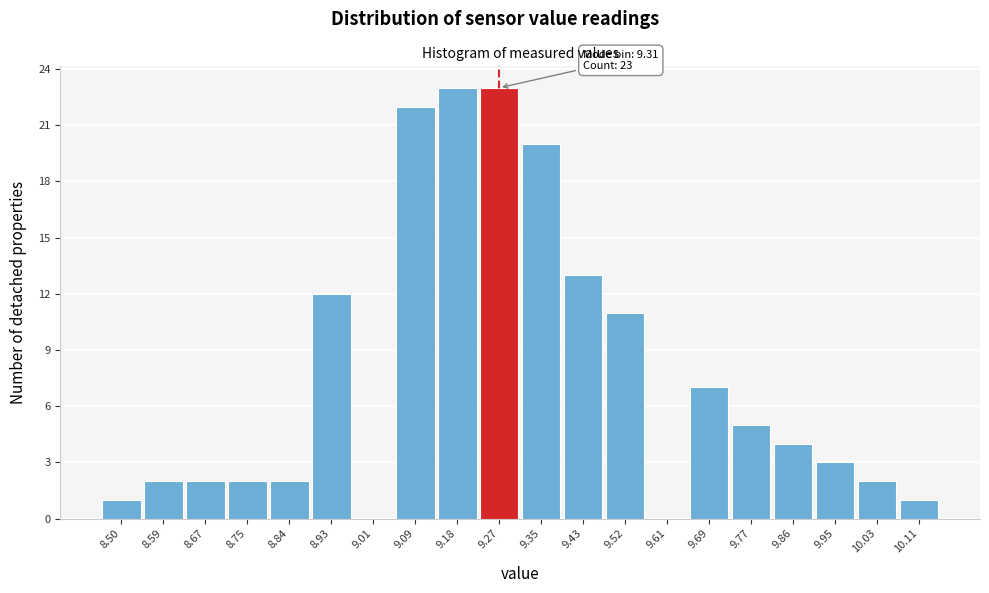

Reading left to right, list all the values displayed in this chart.

8.50=1	8.59=2	8.67=2	8.75=2	8.84=2	8.93=12	9.01=0	9.09=22	9.18=23	9.27=23	9.35=20	9.43=13	9.52=11	9.61=0	9.69=7	9.77=5	9.86=4	9.95=3	10.03=2	10.11=1